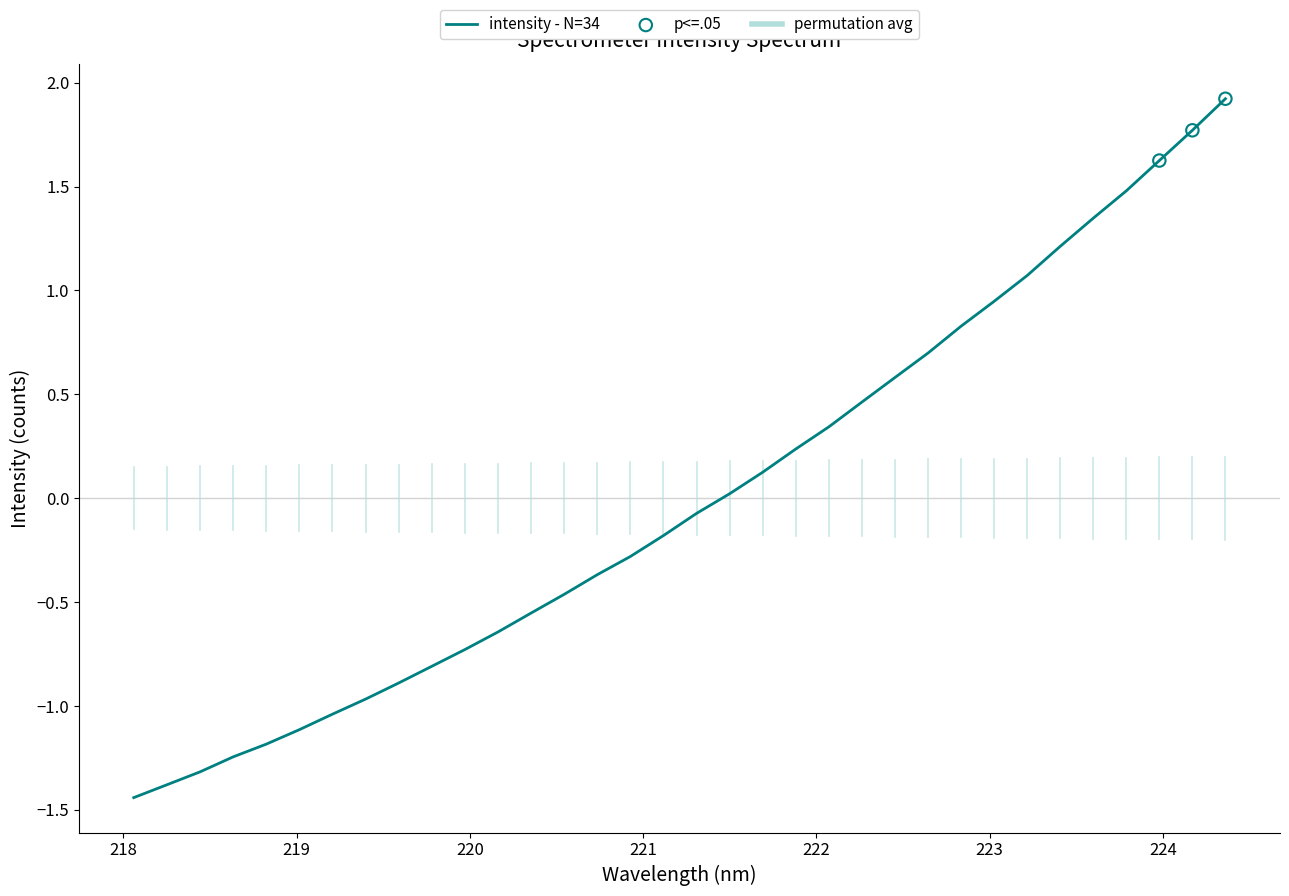

How many lines are shown in the chart?

1